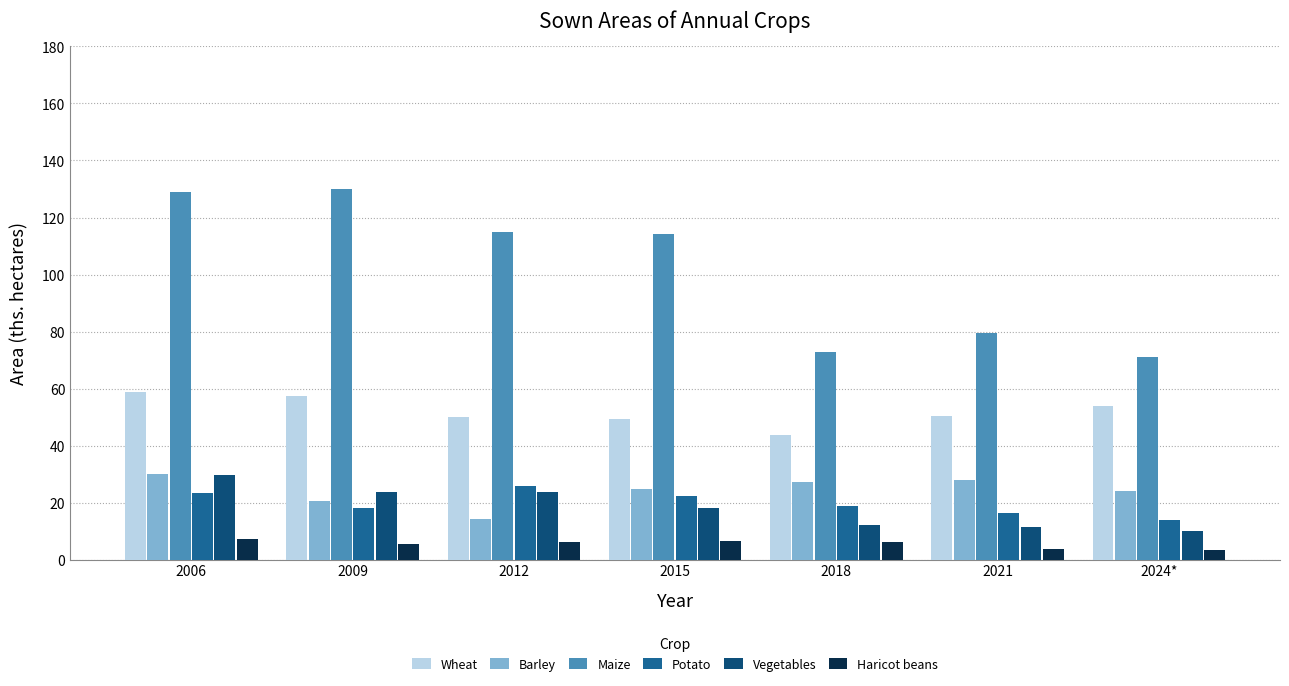

What position from the left is 2021?

6